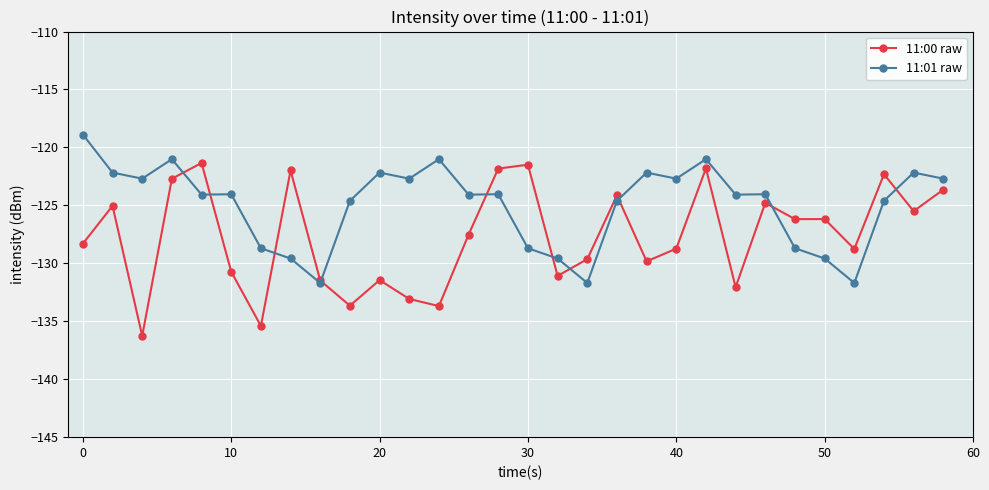

Which series has the largest range (max minus min)?

11:00 raw